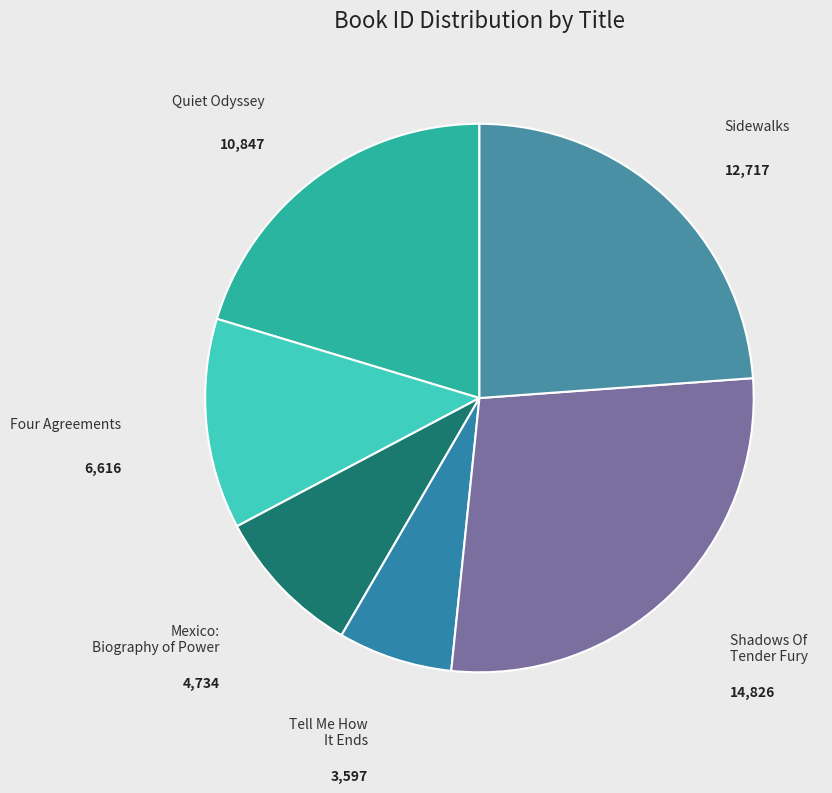

Which has a higher value, Shadows Of Tender Fury or Sidewalks?

Shadows Of Tender Fury